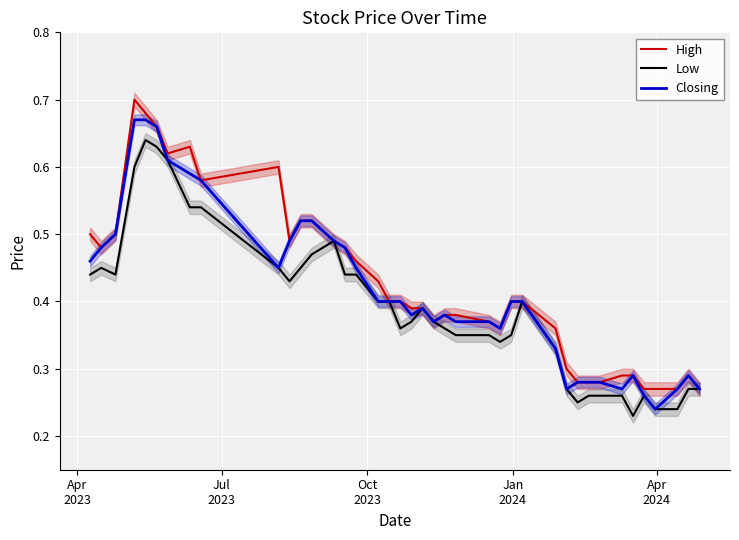

Which series has the widest spread of values?

Closing